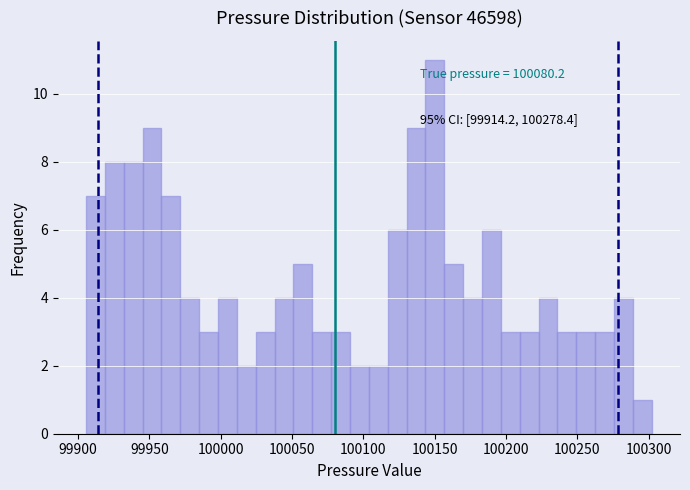

Around what value on the x-axis is the tallest bar? Give the approximate position of its centre, as read against the axis.

100150